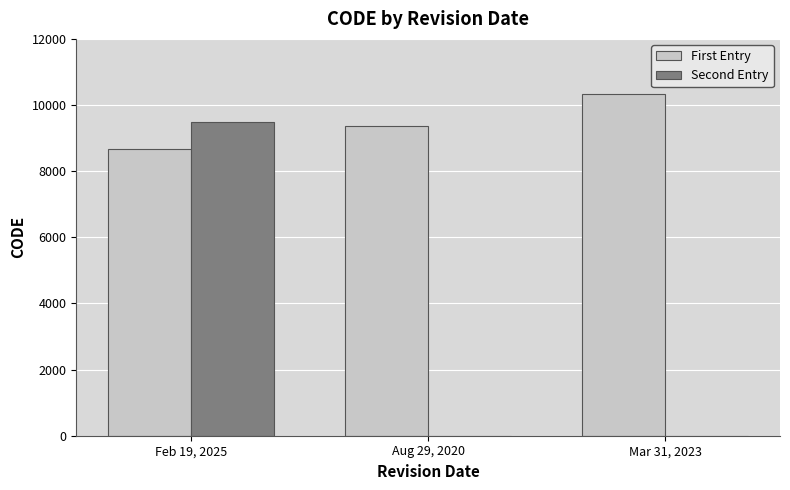

What is the approximate value of First Entry at Aug 29, 2020, to the nearest 100?

9400